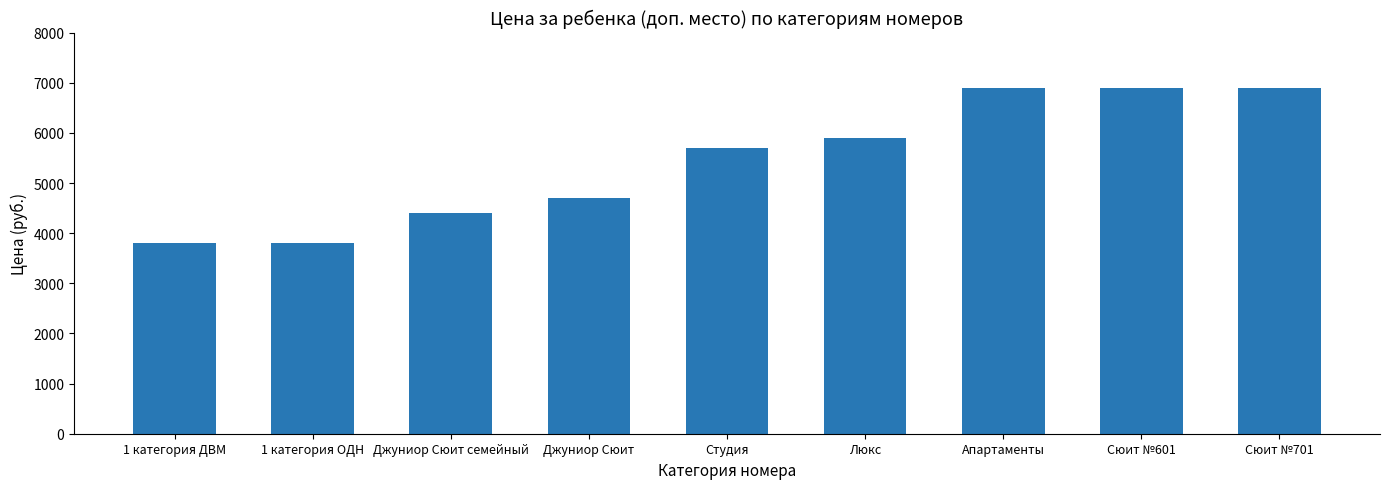

What is the value of the 4th bar from the left?

4700